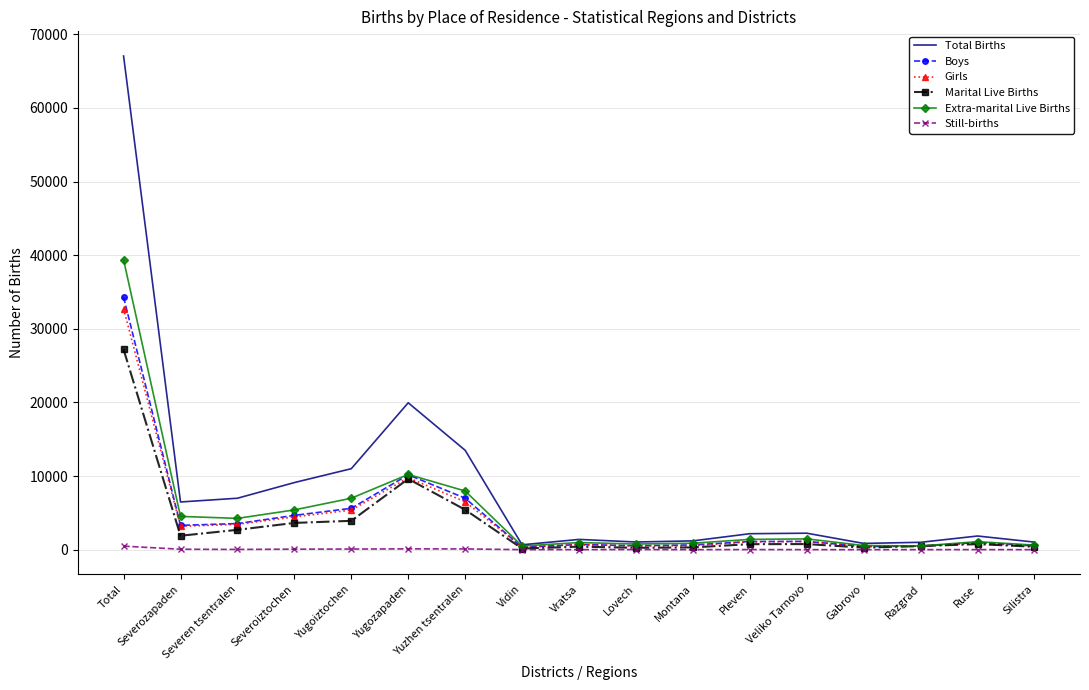

What is the average value of the Total Births series?

8682